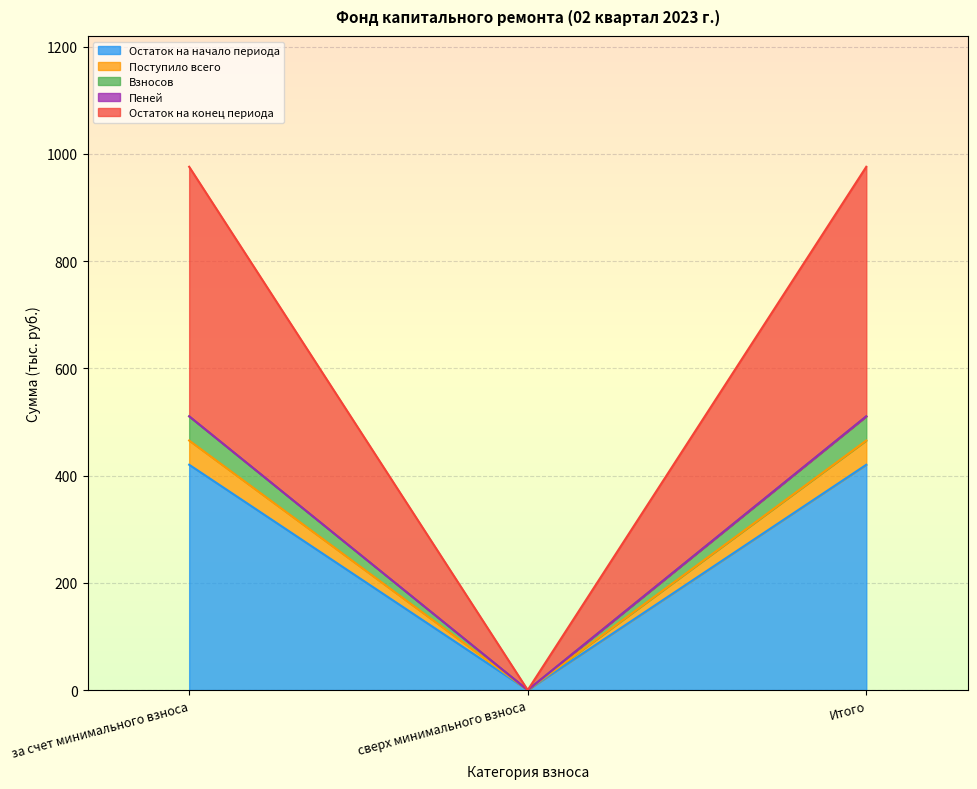

The value of Остаток на начало периода at сверх минимального взноса is 170.5. True or false?

False